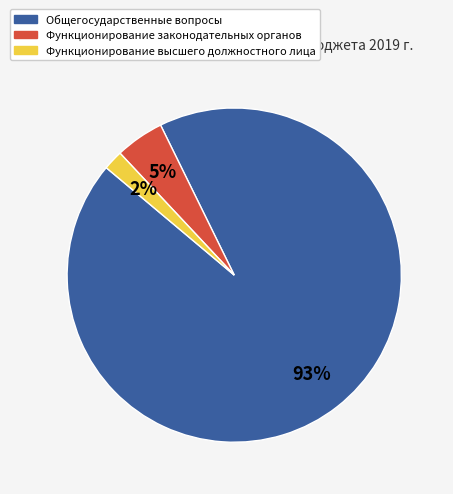

Is there a majority slice in this chart?

Yes